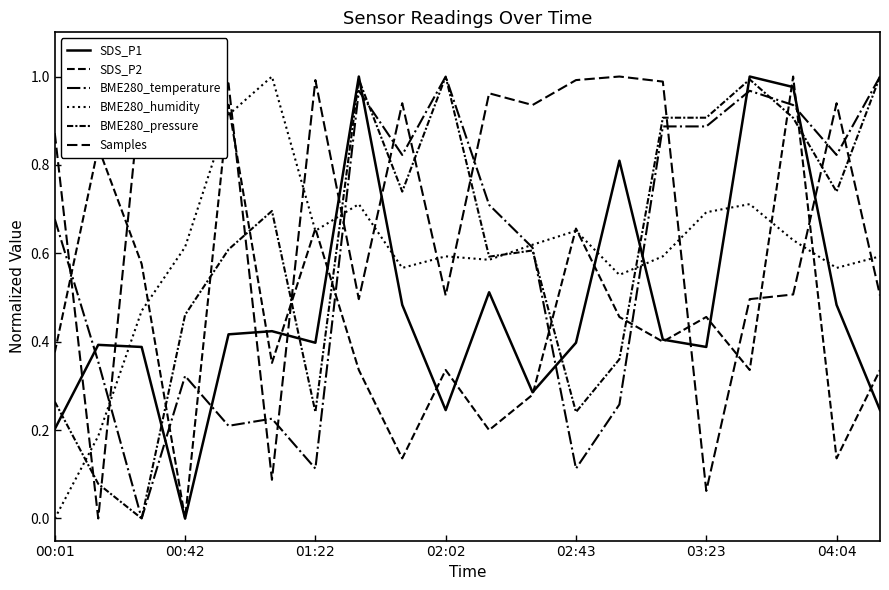

Is this an area chart (filled region under the line)?

No